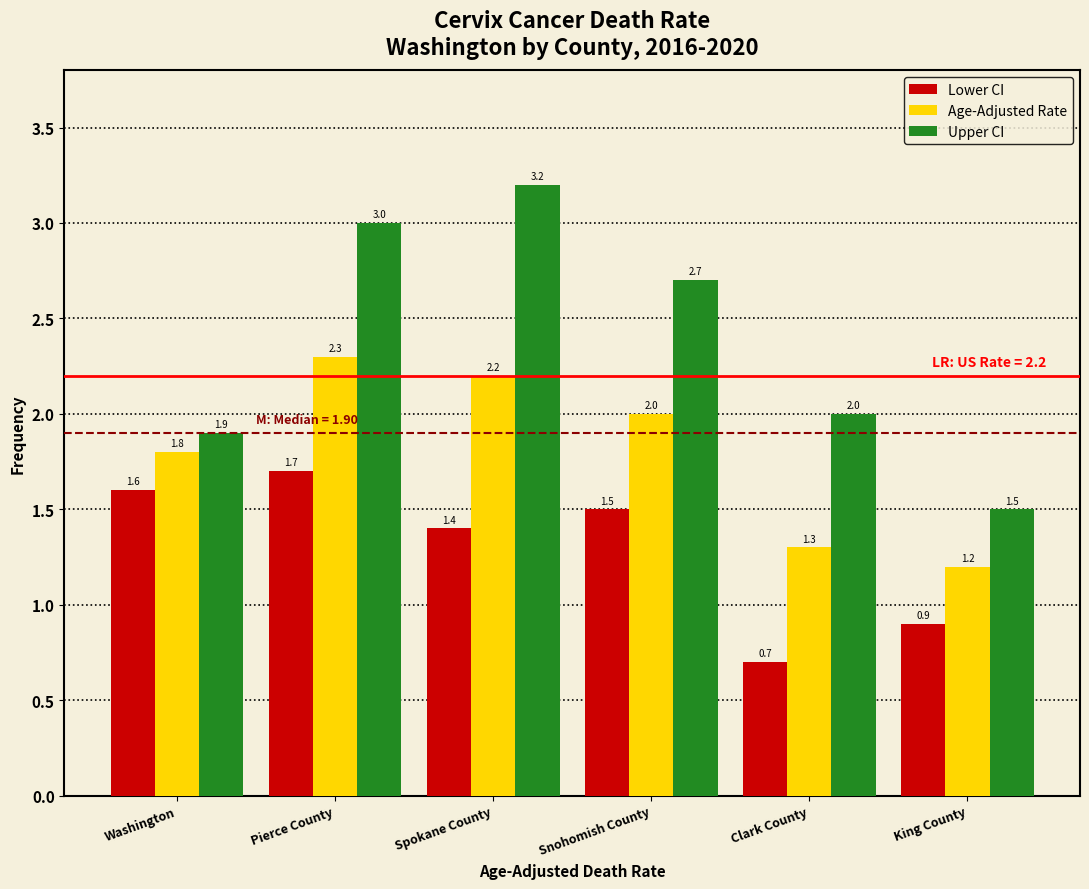

Reading left to right, extract all data points from this chart.

Lower CI: 1.6	1.7	1.4	1.5	0.7	0.9
Age-Adjusted Rate: 1.8	2.3	2.2	2.0	1.3	1.2
Upper CI: 1.9	3.0	3.2	2.7	2.0	1.5